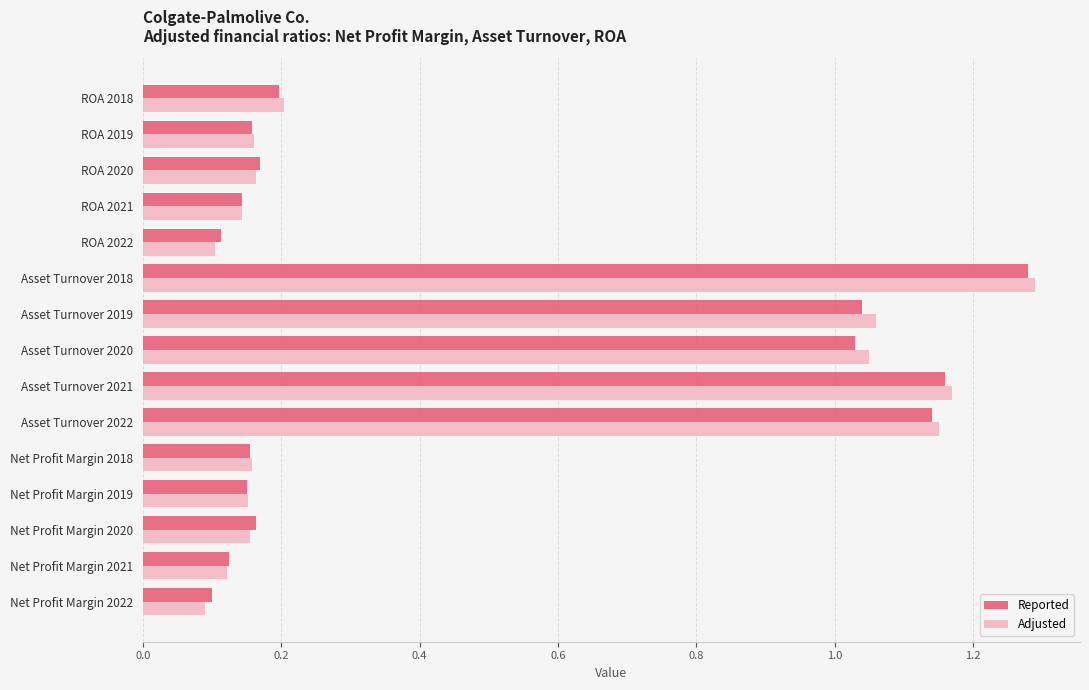

The Adjusted series shows 0.1 at ROA 2022. True or false?

True